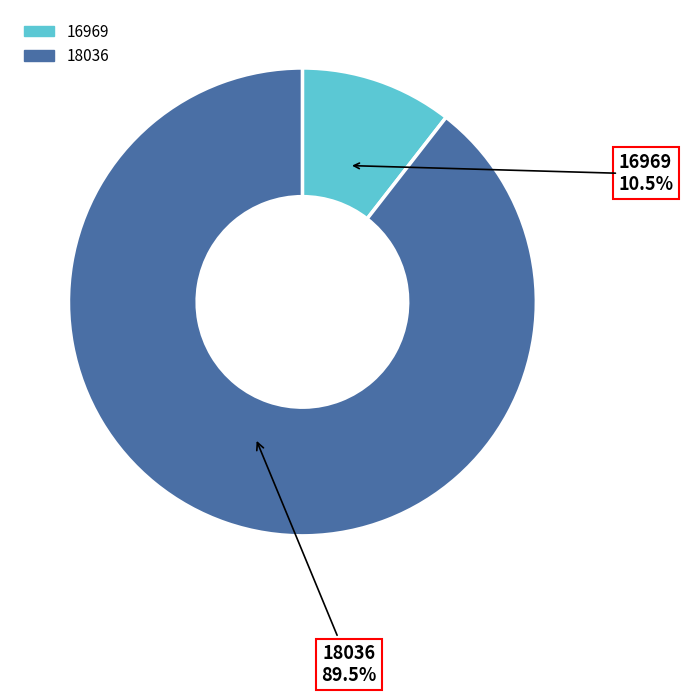

What percentage is the 18036 slice, to the nearest percent?

89%